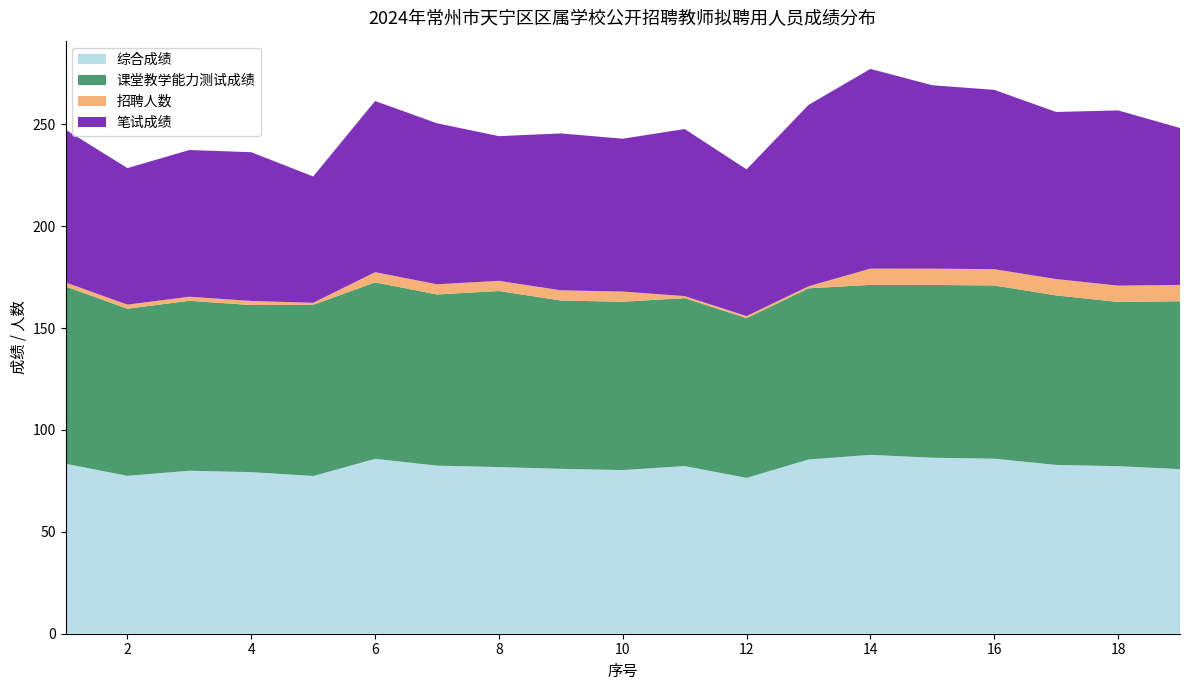

Reading left to right, list all the values displayed in this chart.

综合成绩: 83.4	77.5	80.0	79.3	77.4	85.8	82.5	81.8	80.9	80.3	82.3	76.5	85.5	87.8	86.4	85.9	82.8	82.2	80.8
课堂教学能力测试成绩: 87.0	82.0	83.4	82.0	84.0	86.6	84.0	86.4	82.6	82.6	82.4	78.4	84.0	83.4	84.8	85.0	83.2	80.6	82.4
招聘人数: 2.0	2.0	2.0	2.0	1.0	5.0	5.0	5.0	5.0	5.0	1.0	1.0	1.0	8.0	8.0	8.0	8.0	8.0	8.0
笔试成绩: 75.0	67.0	72.0	73.0	62.0	84.0	79.0	71.0	77.0	75.0	82.0	72.0	89.0	98.0	90.0	88.0	82.0	86.0	77.0